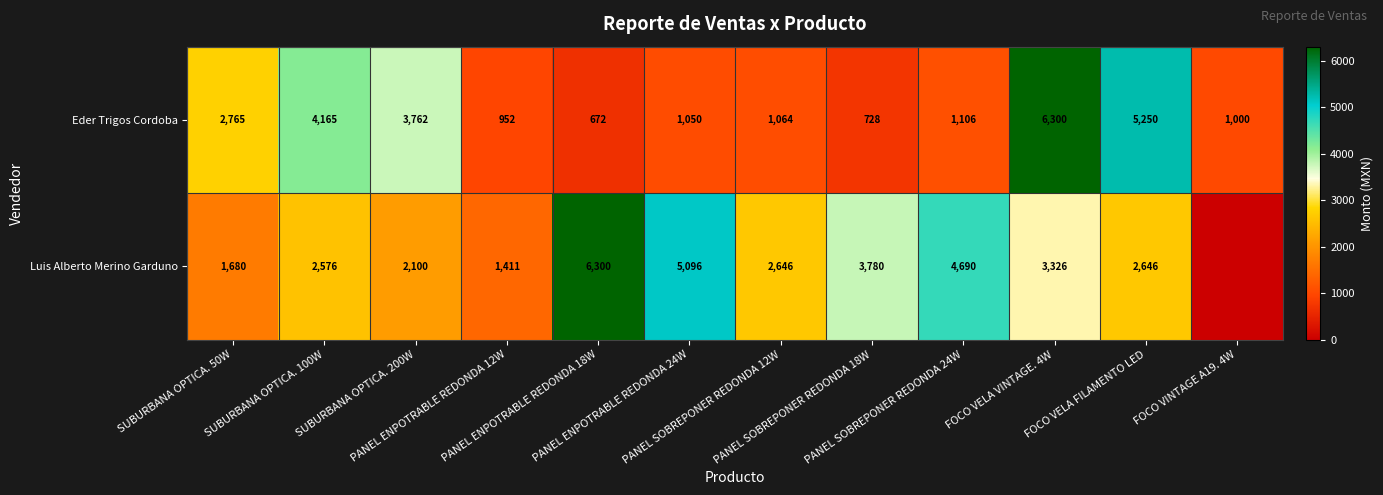

What is the sum of the Luis Alberto Merino Garduno values at SUBURBANA OPTICA. 100W and FOCO VINTAGE A19. 4W?

2576.0